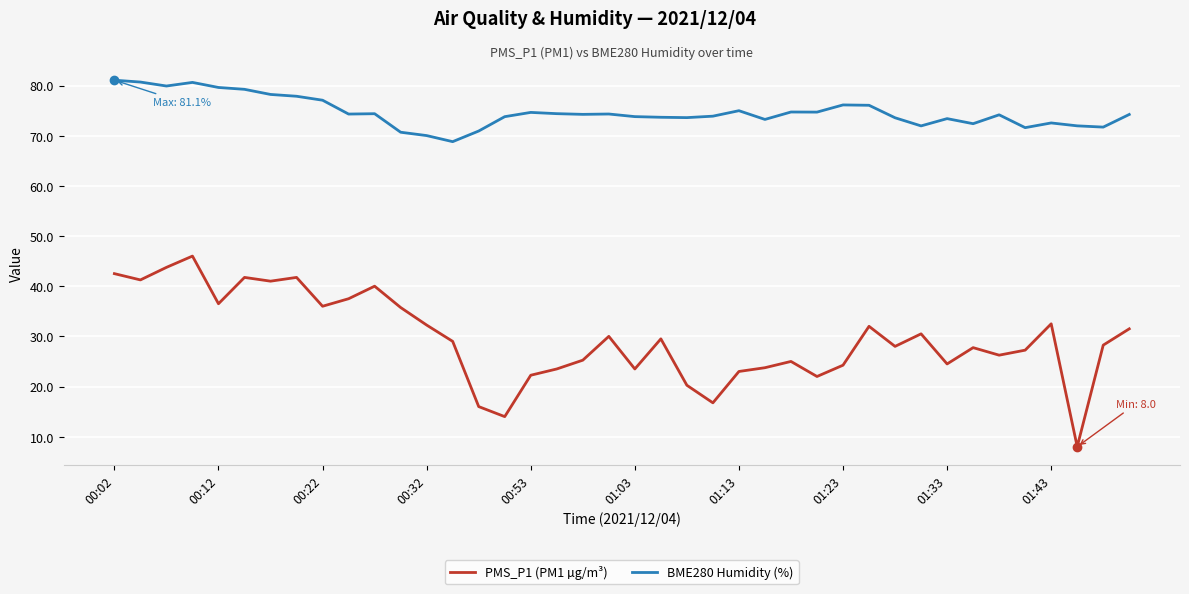

List the series in order of their peak value, highest first.

BME280 Humidity (%), PMS_P1 (PM1 µg/m³)